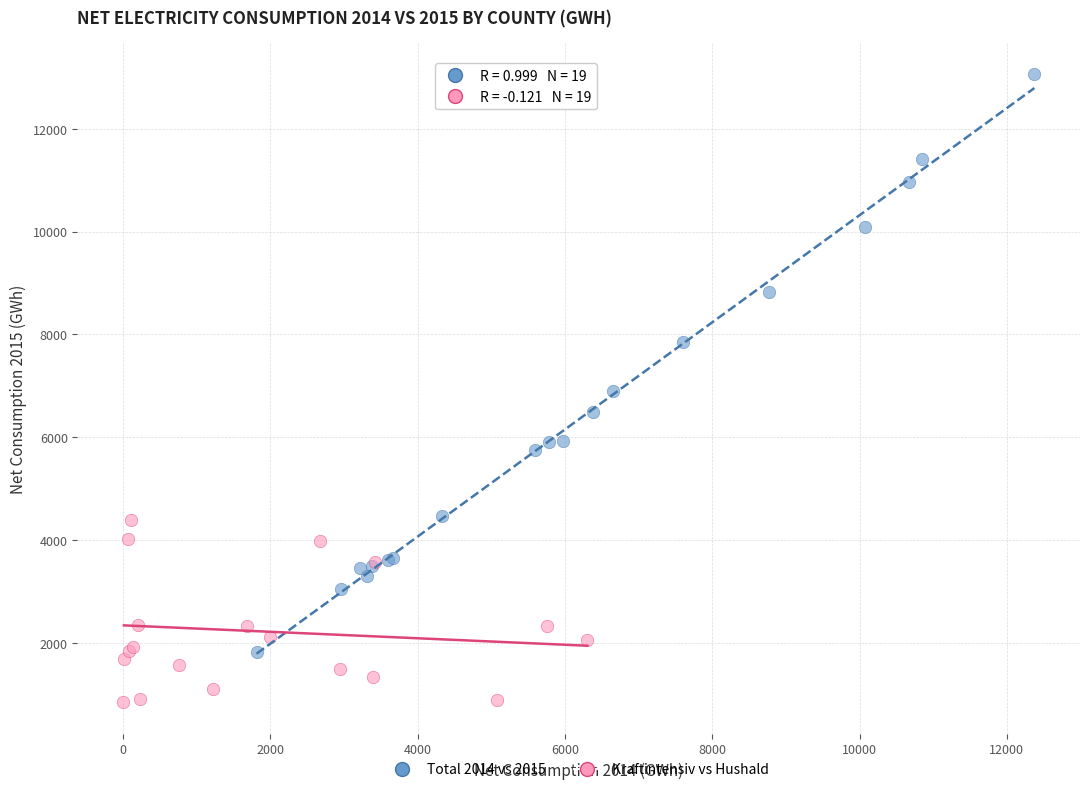

What are all the series names shown in the legend?

Total 2014 vs 2015, Kraftintensiv vs Hushald